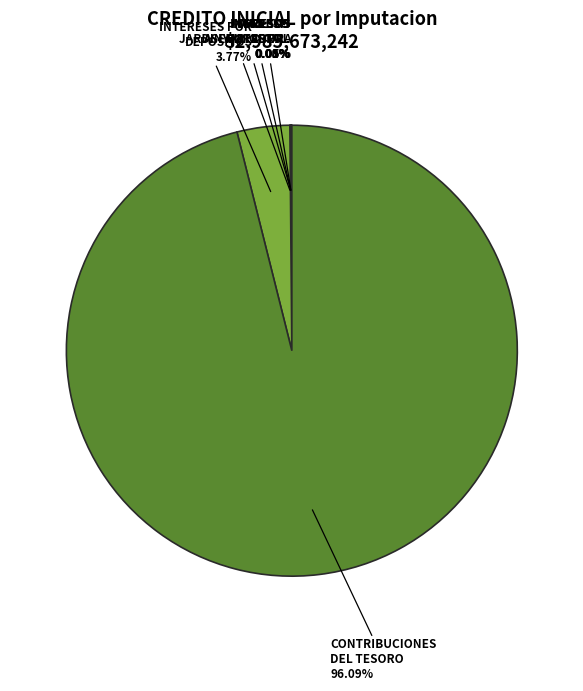

Does any single category account for the majority?

Yes